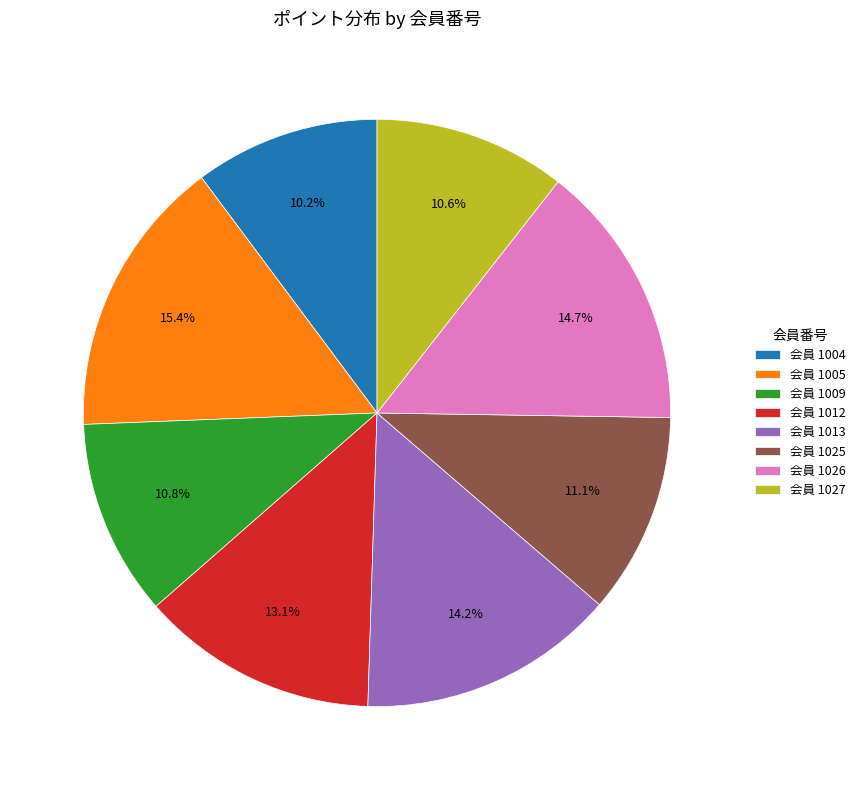

Which category has the biggest portion of the pie?

会員 1005